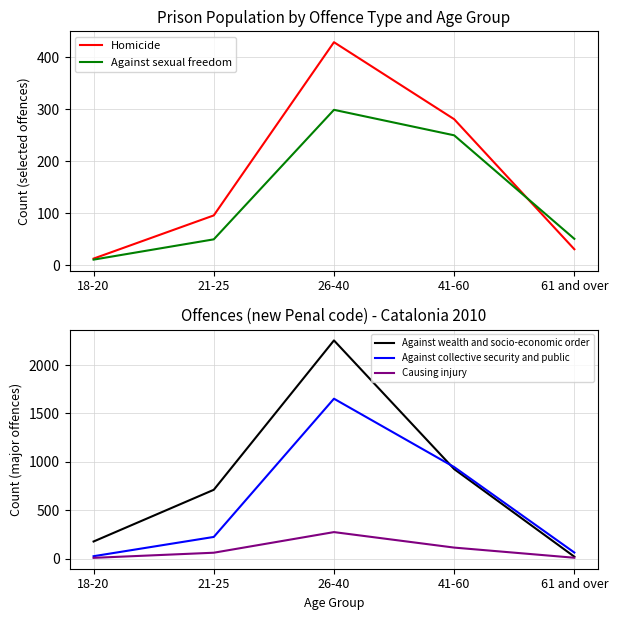

What is the sum of all Causing injury values?

466